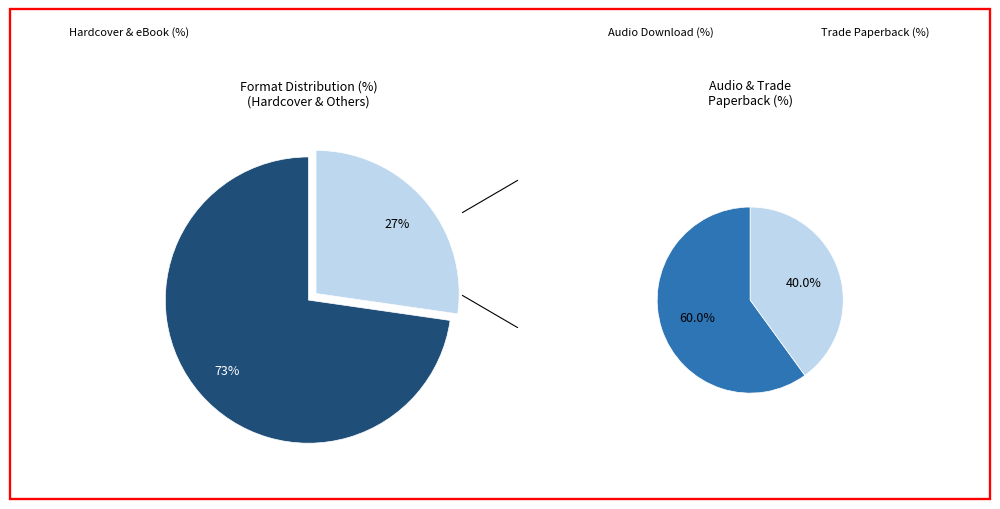

How much of the chart is everything except Hardcover?

63.6%